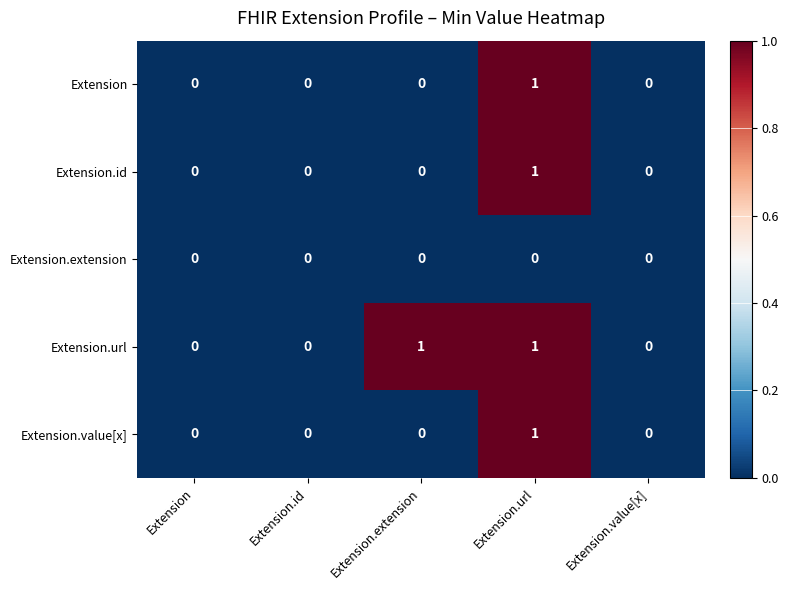

Is it true that Extension.id equals 1 at Extension.value[x]?

False